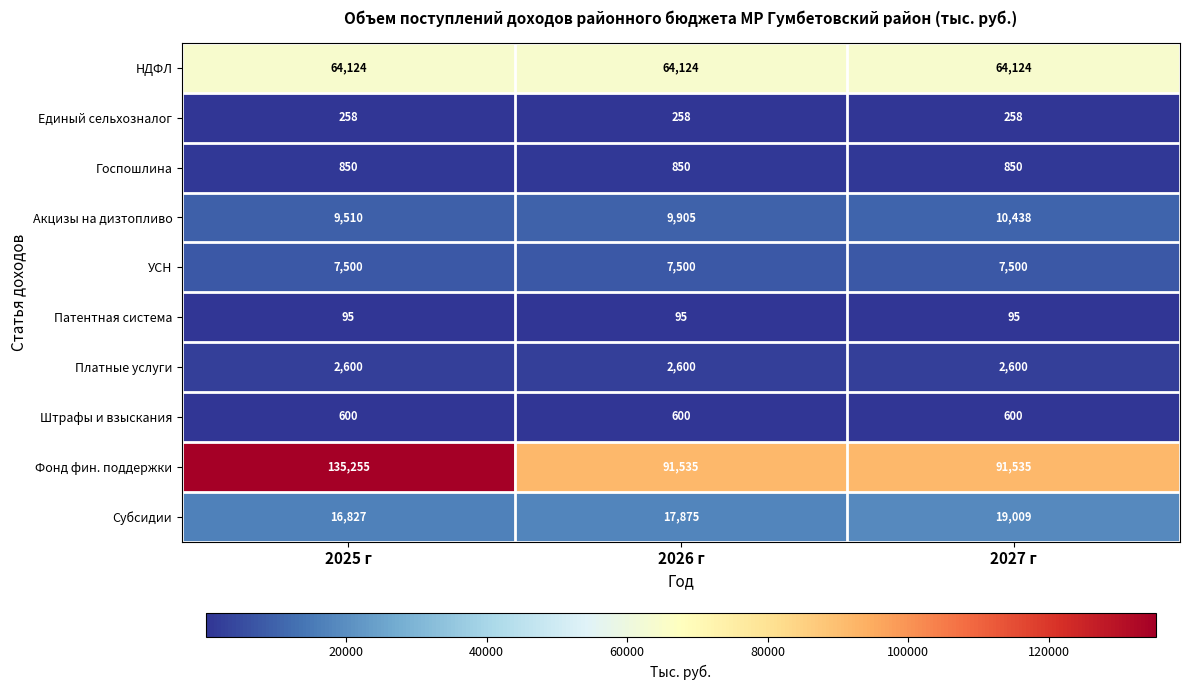

How many series are shown in this chart?

10